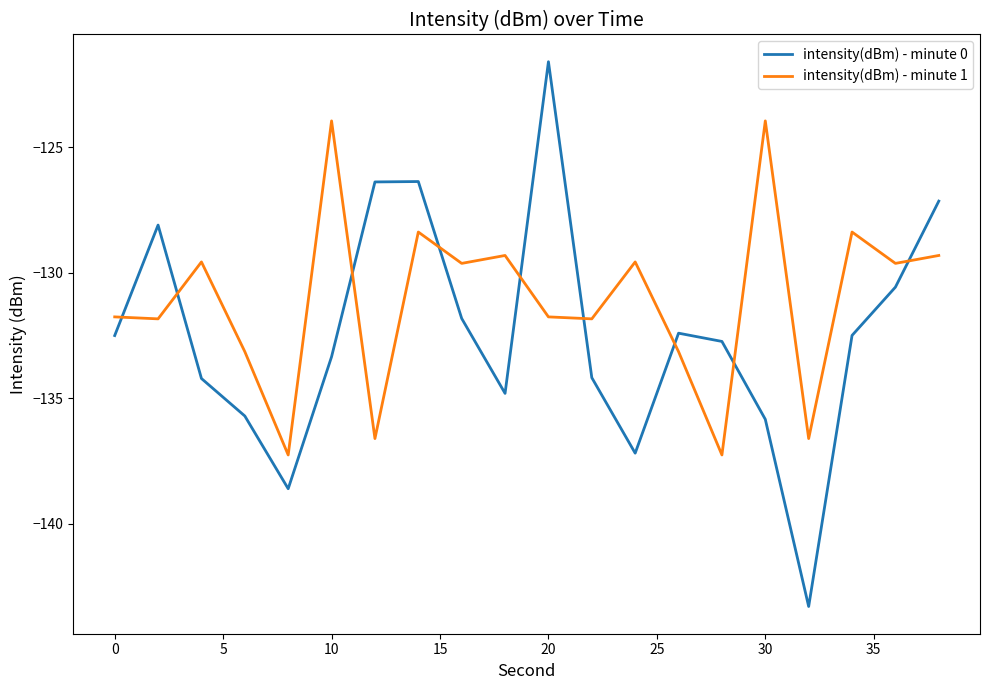

Is this an area chart (filled region under the line)?

No